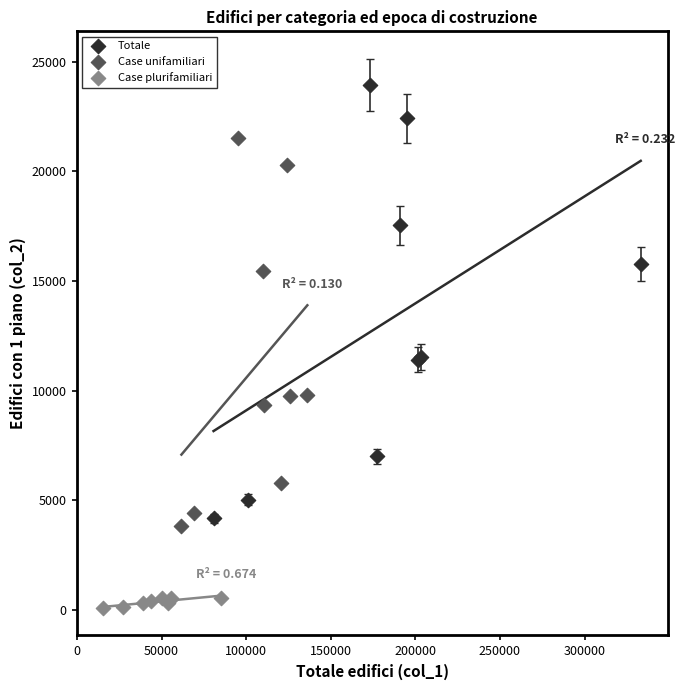

Which series reaches the maximum Y coordinate?

Totale